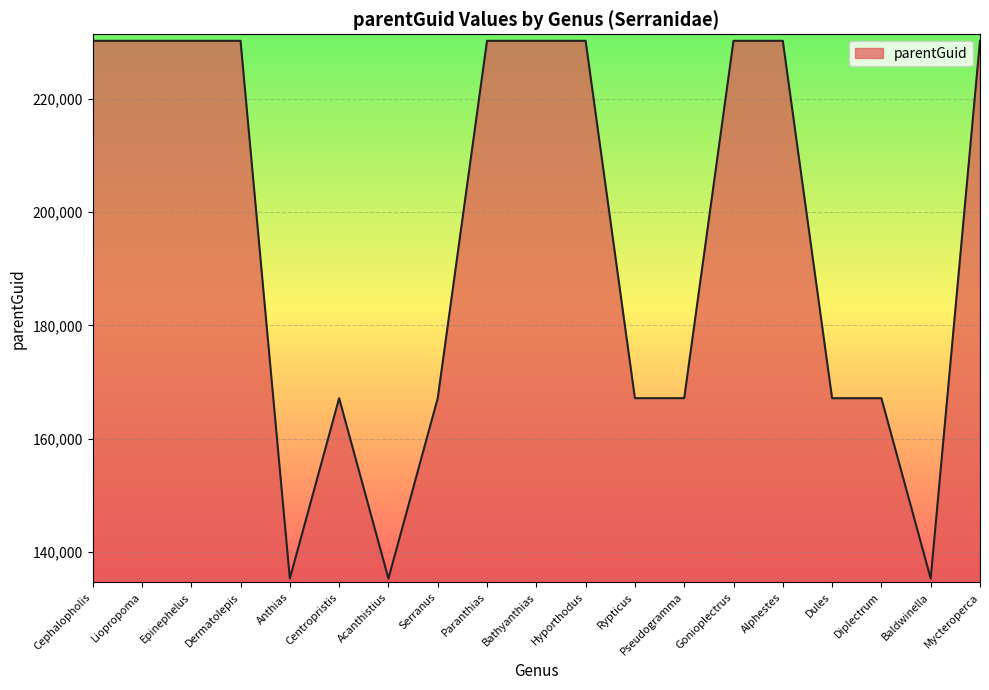

What value does the data have at Hyporthodus?

230207